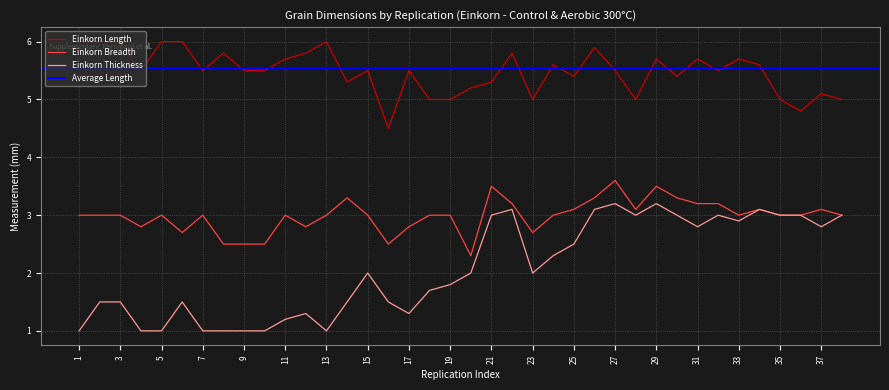

At how many categories does at least one series exceed 3?

38